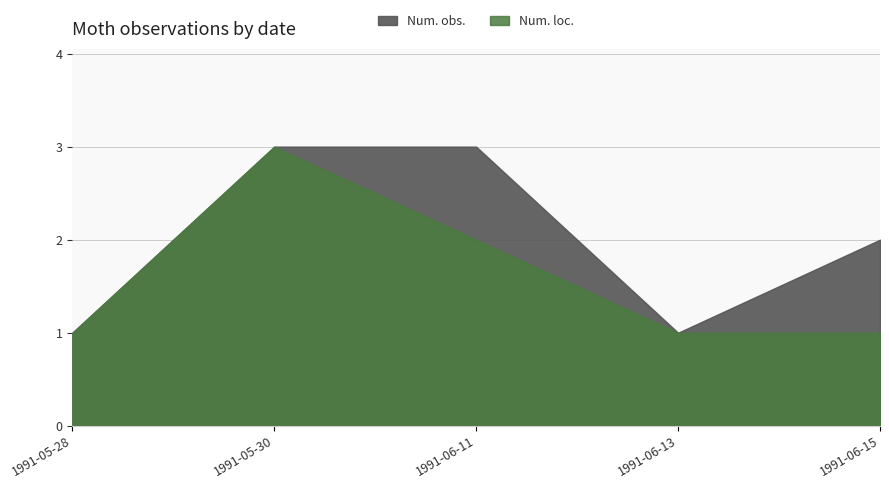

How many lines are shown in the chart?

2